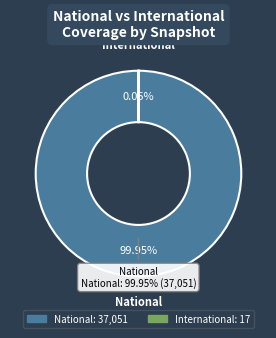

True or false: 2020-10-01 accounts for 1% of the total.

False